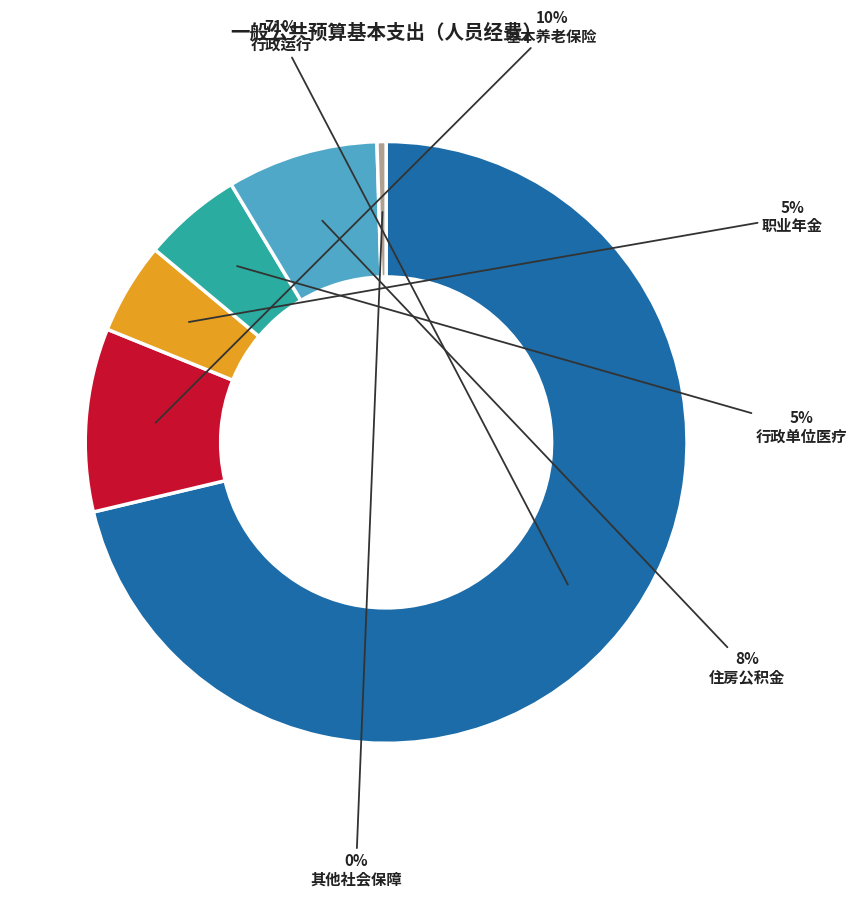

To the nearest percent, what is the average slice percentage?

17%